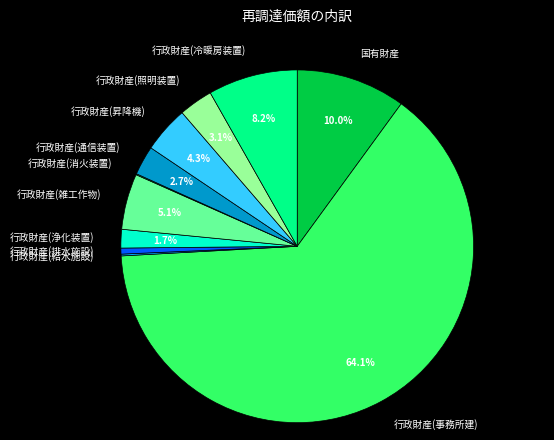

Does any single category account for the majority?

Yes